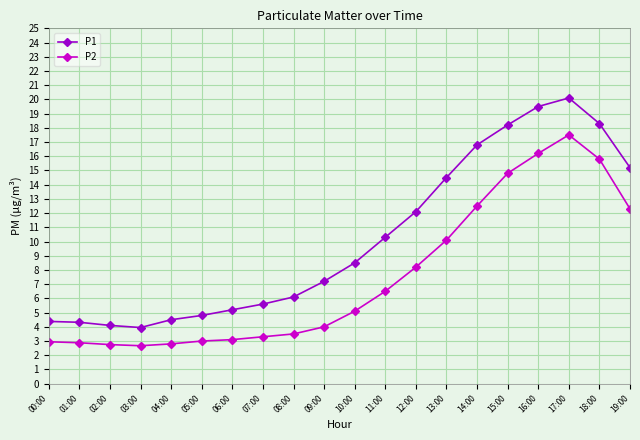

How many lines are shown in the chart?

2